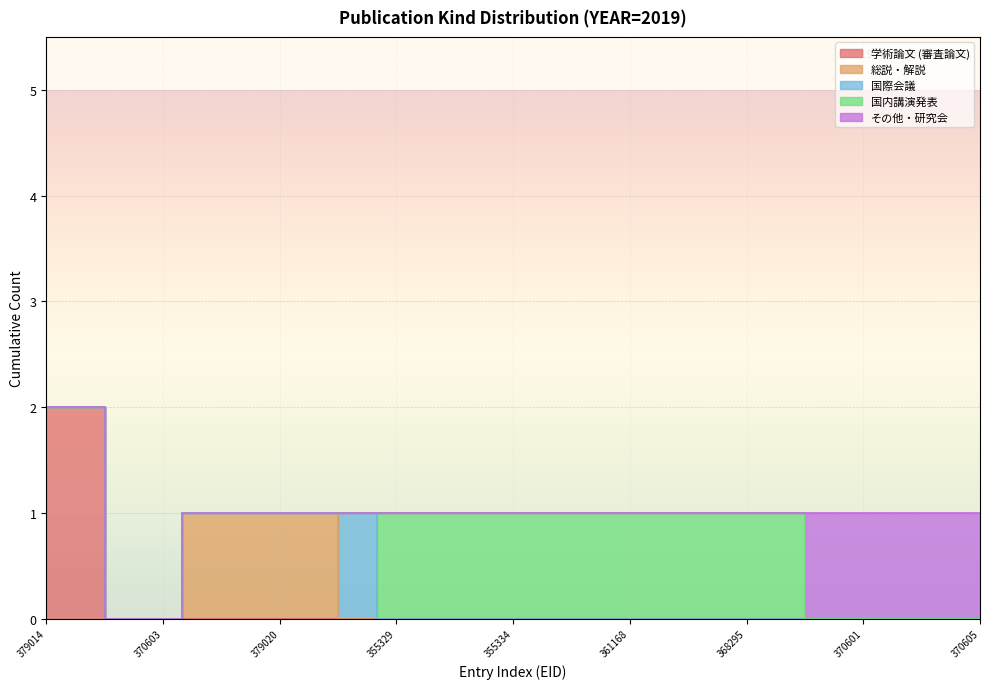

Which series has the largest total across all categories?

国内講演発表